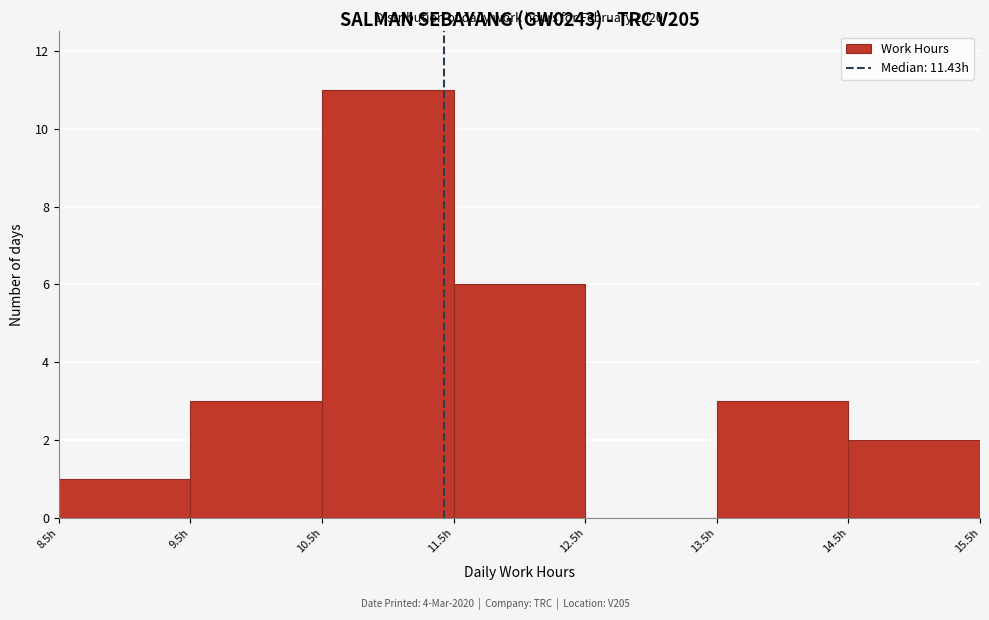

Which range on the x-axis has the tallest bar?

10.5 to 11.5